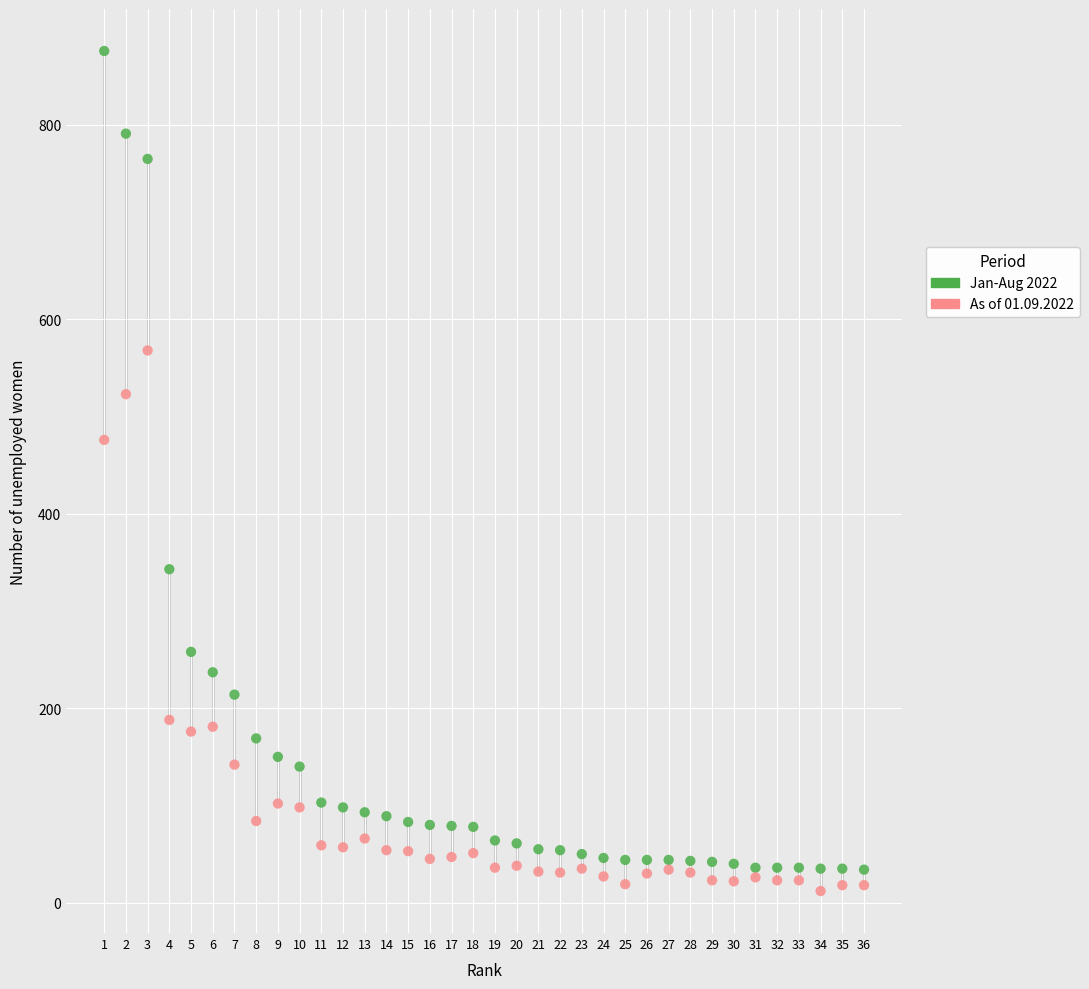

What are all the series names shown in the legend?

Jan-Aug 2022, As of 01.09.2022